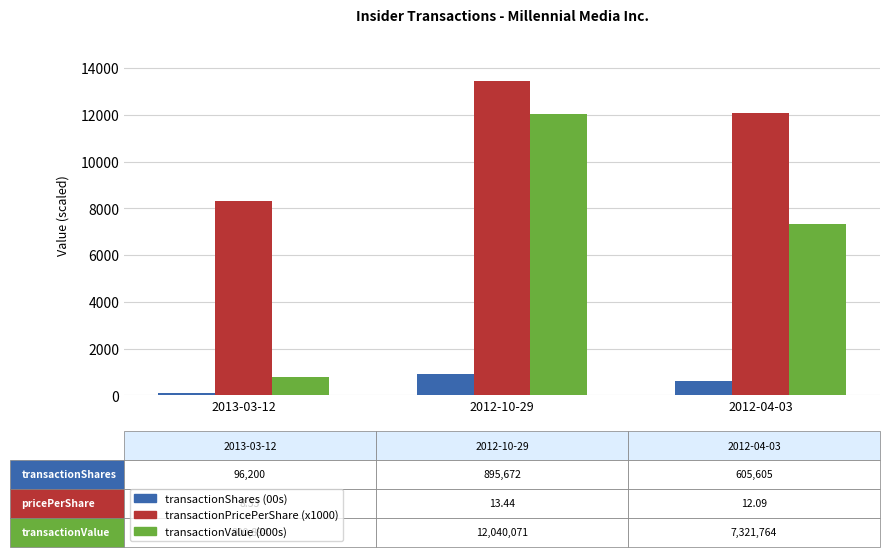

At which category does the chart reach its minimum across all series?

2013-03-12